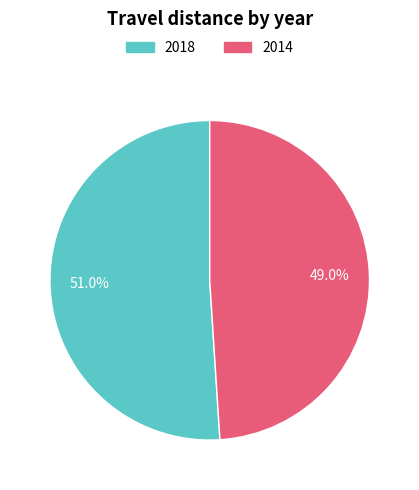

Is it true that 2018 is 51% of the pie?

True